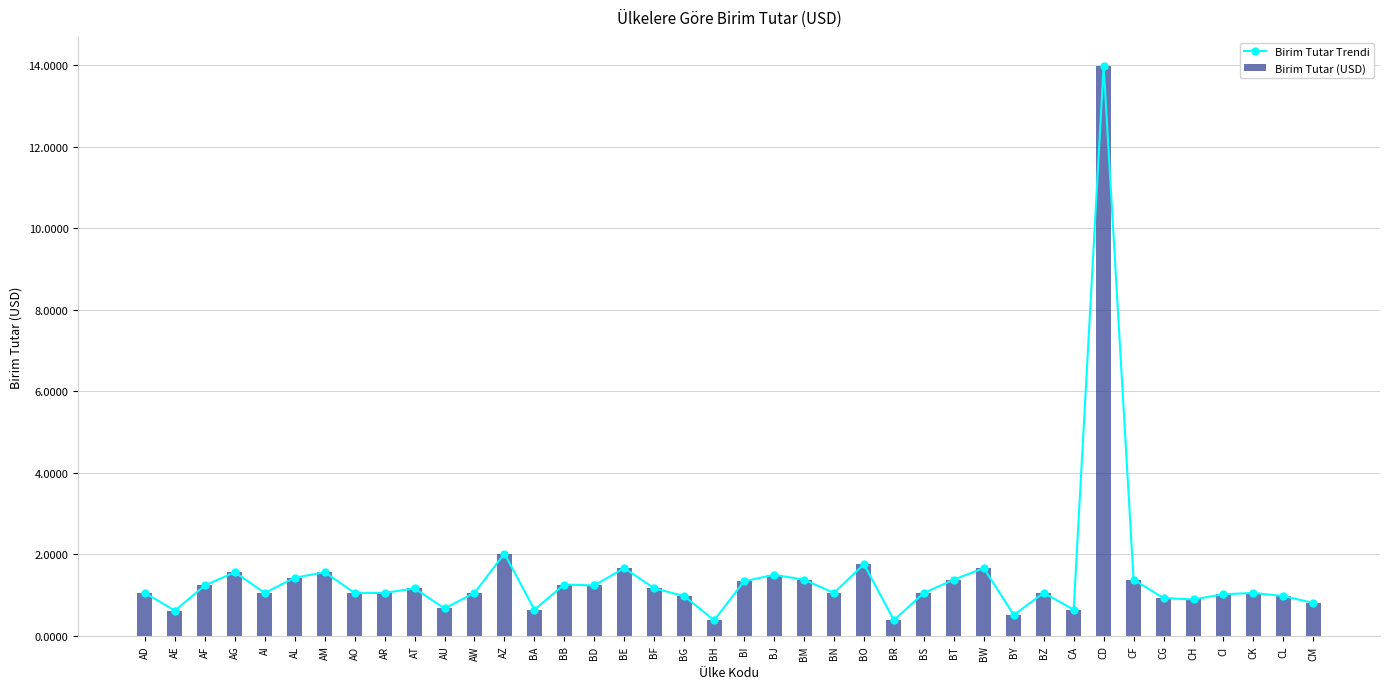

List the labels in order of Birim Tutar Trendi value, largest first.

CD, AZ, BO, BE, BW, AG, AM, BJ, AL, BM, BT, CF, BI, BB, AF, BD, AT, BF, AD, AI, AO, AR, AW, BN, BS, BZ, CK, CI, BG, CL, CG, CH, CM, AU, BA, CA, AE, BY, BR, BH